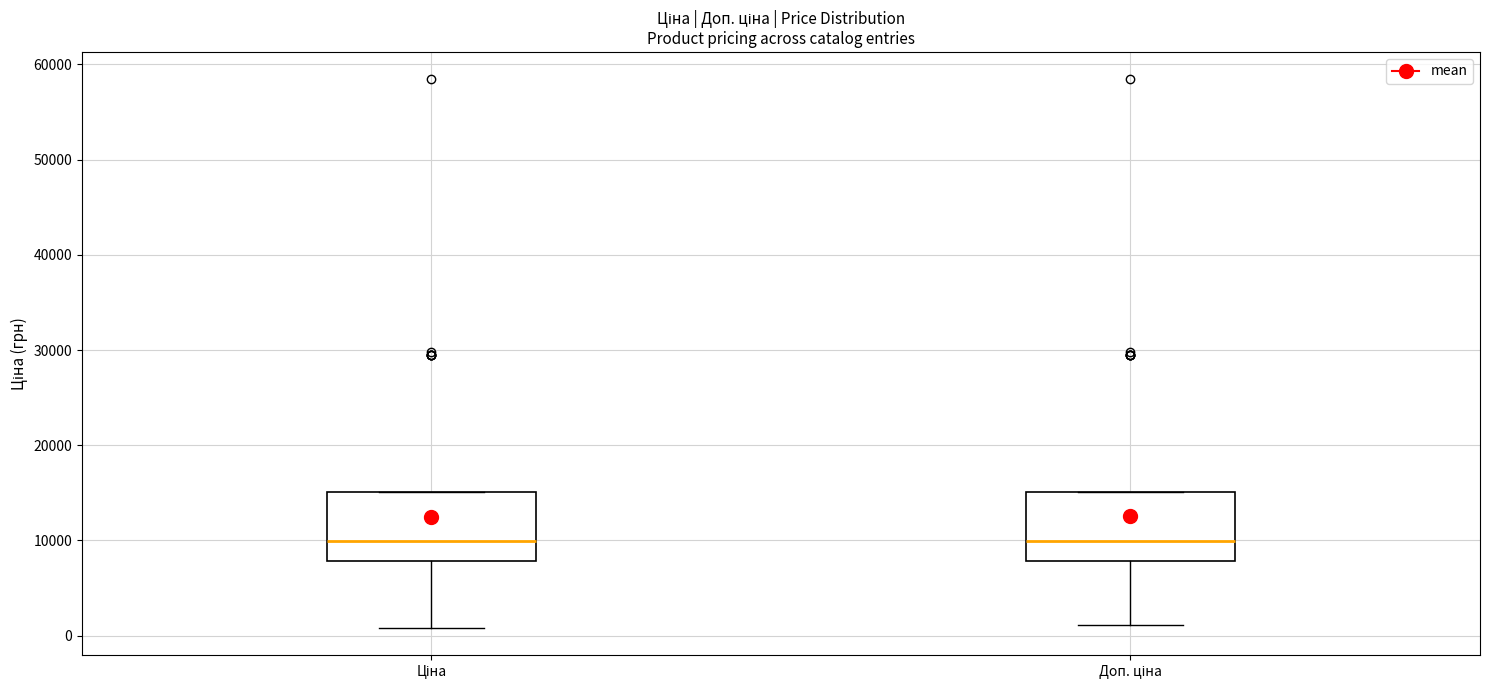

Where is the lower edge of the box for Доп. ціна on the y-axis? The values are not printed on the chart, so give them approximately, as read against the axis.

8000